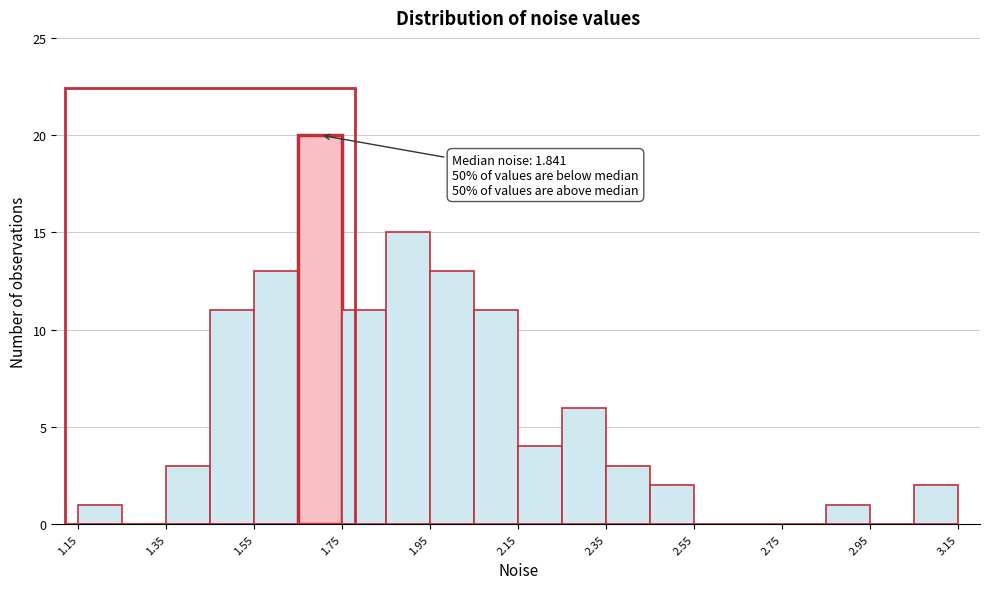

Which range on the x-axis has the tallest bar?

1.66 to 1.76